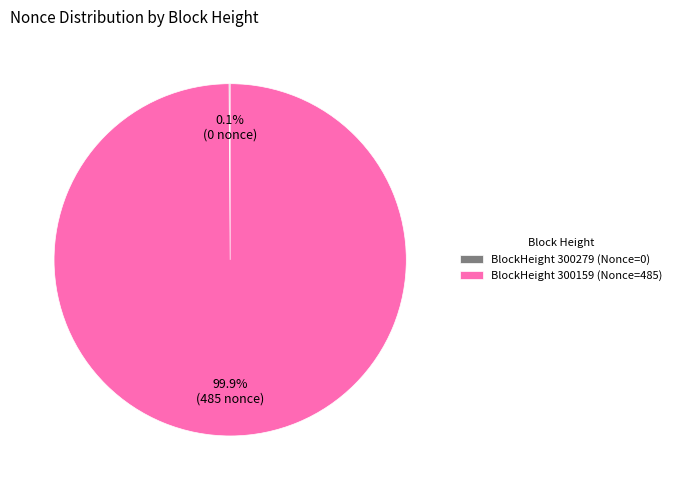

What is the majority slice?

BlockHeight 300159 (Nonce=485)